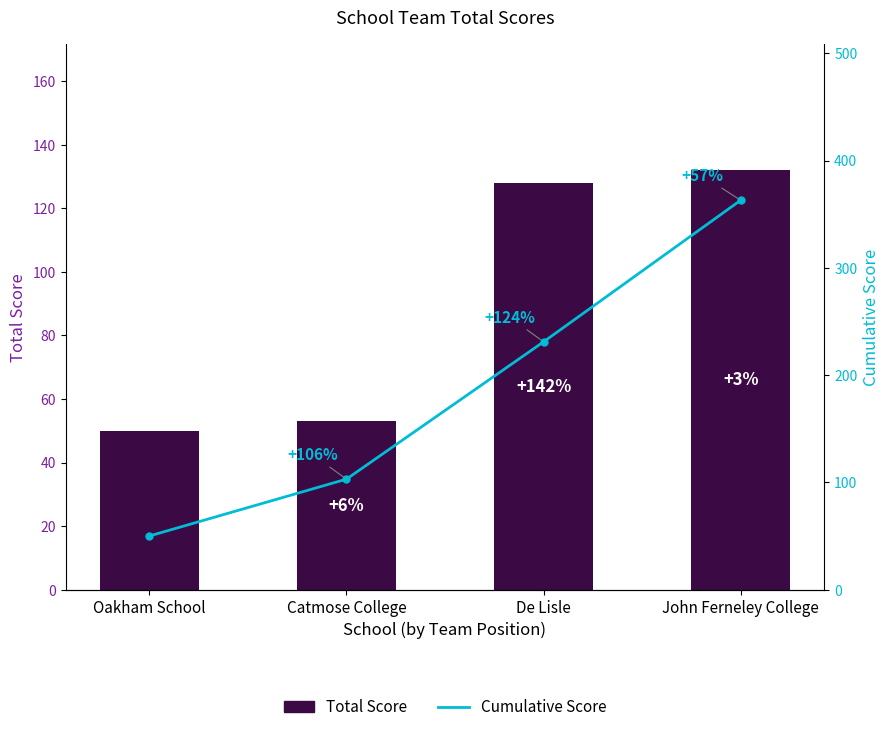

The Cumulative Score series shows 363 at John Ferneley College. True or false?

True